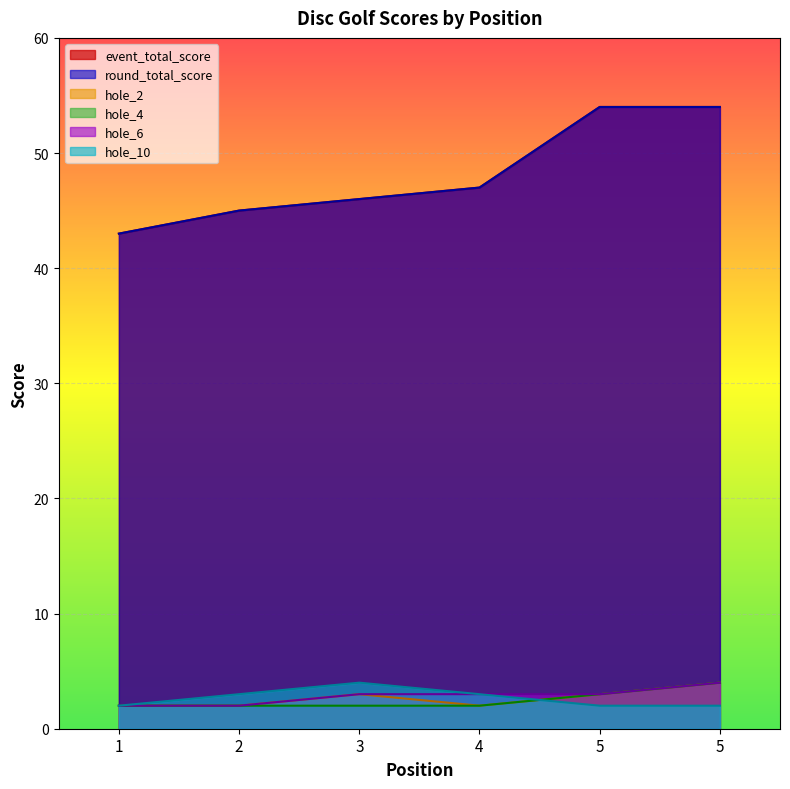

How many lines are shown in the chart?

6